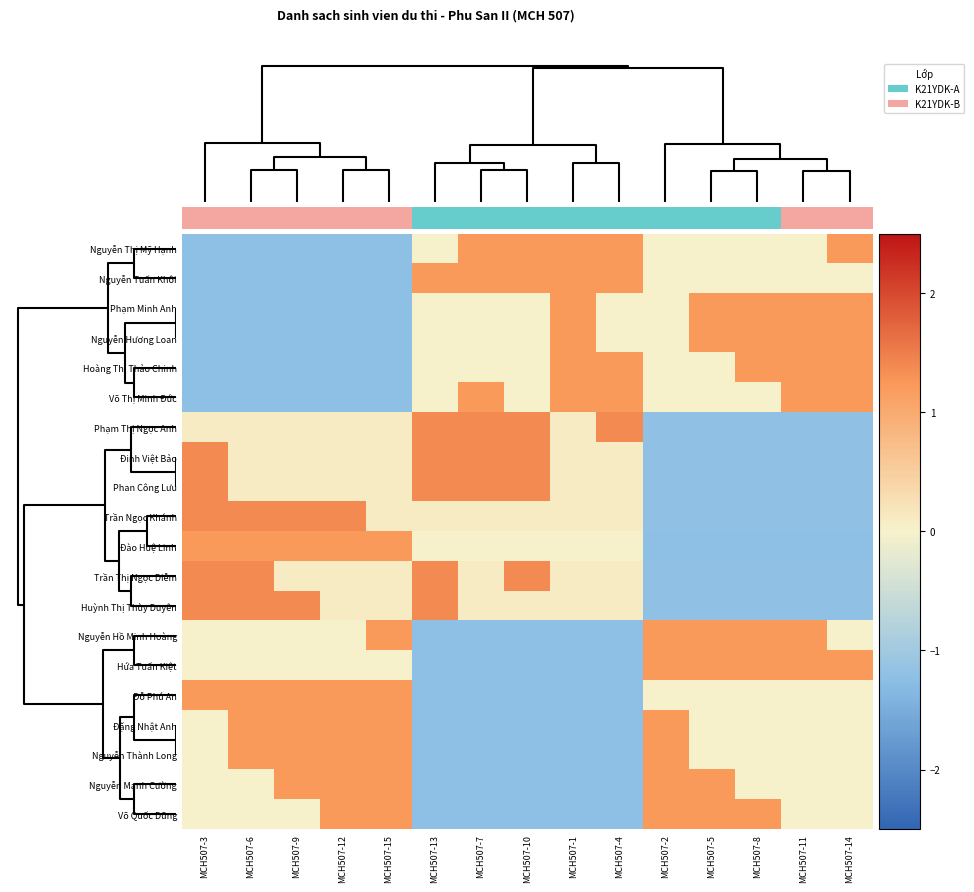

At how many categories does at least one series exceed 1?

15